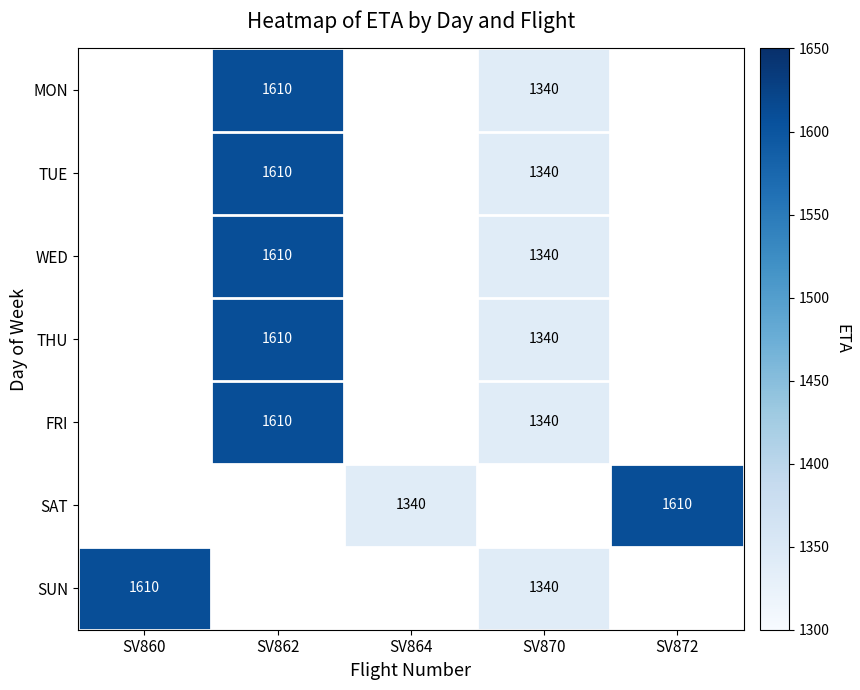

The value of TUE at SV870 is 2113. True or false?

False